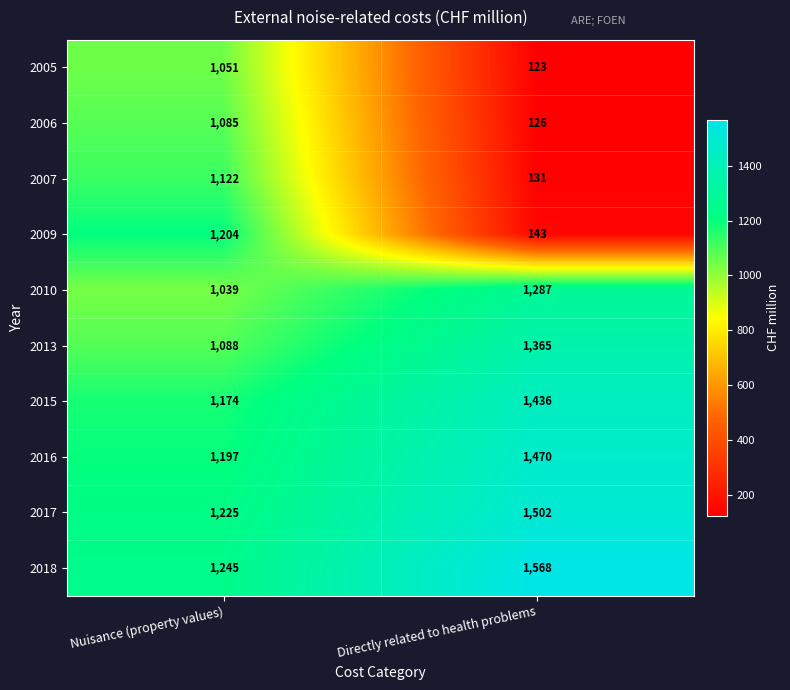

Which series has the largest total across all categories?

2018